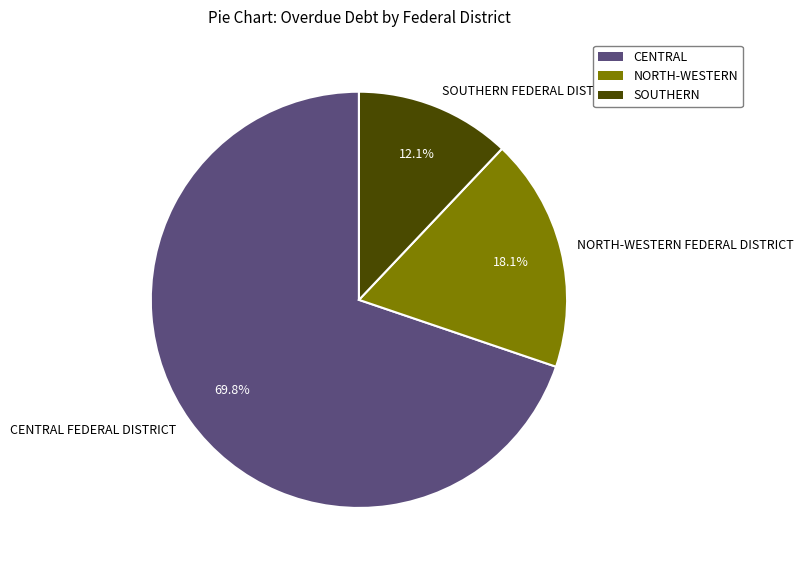

Which has a higher value, CENTRAL FEDERAL DISTRICT or SOUTHERN FEDERAL DISTRICT?

CENTRAL FEDERAL DISTRICT